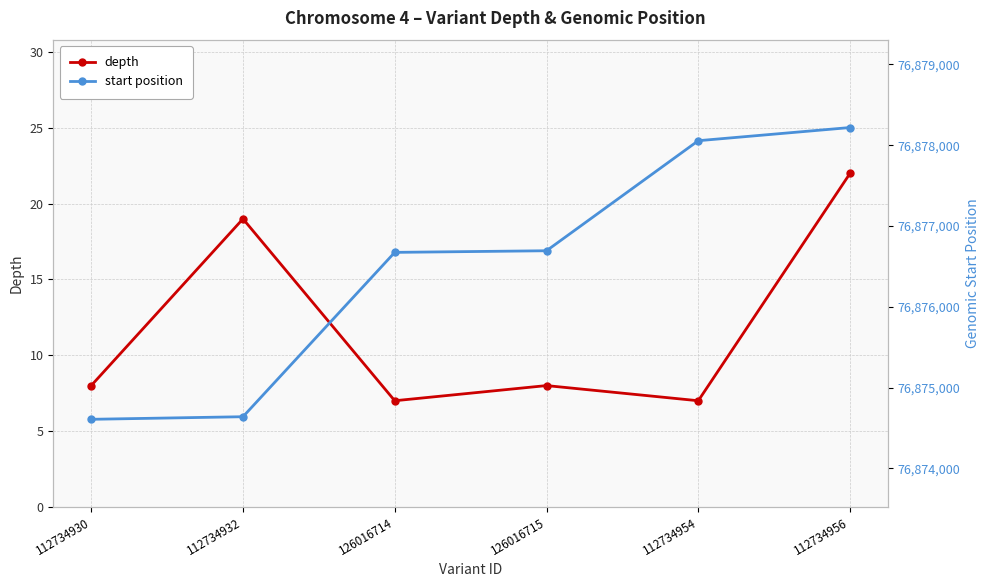

Rank the series at 126016715 from lowest to highest value.

depth, start position